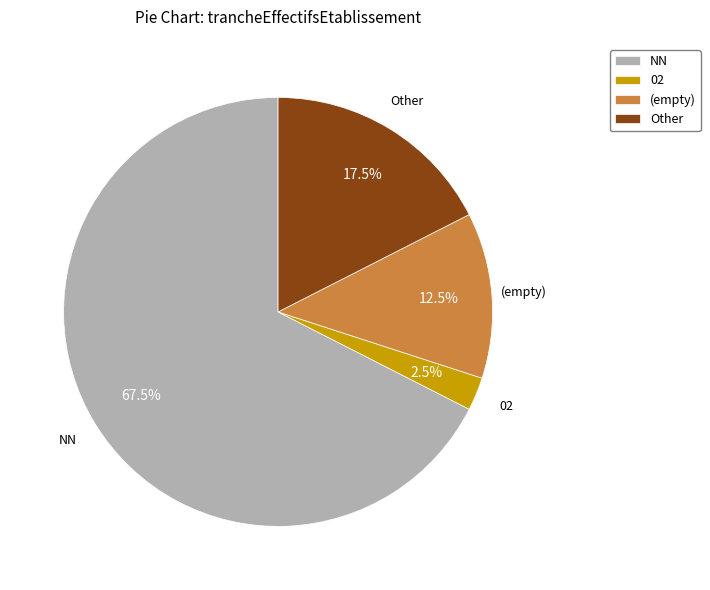

Approximately how many times larger is the value at Other compared to 02?

7.0